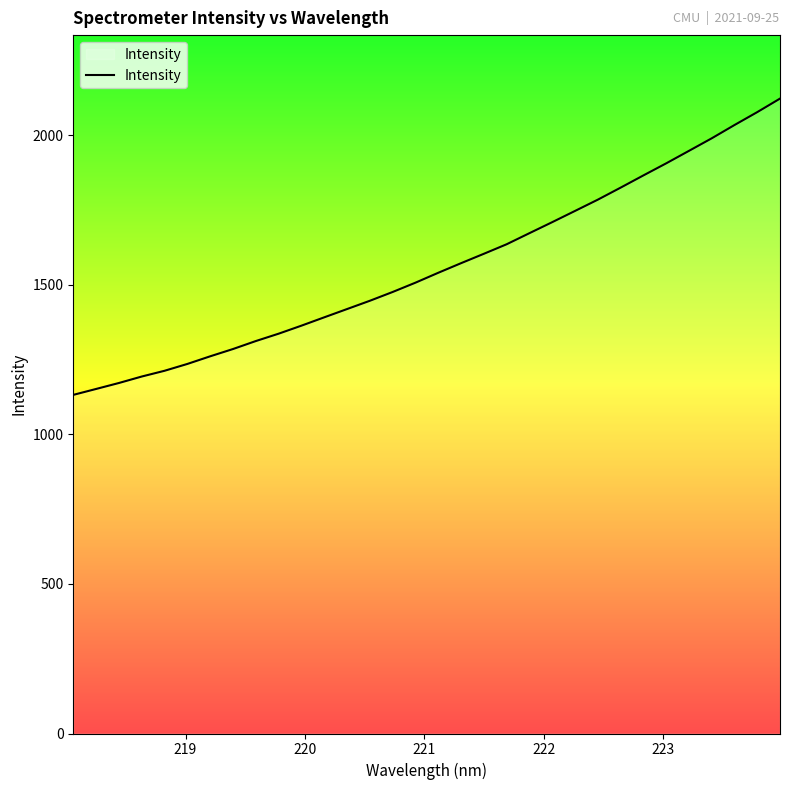

What is the difference between the maximum and second lowest values?

970.3